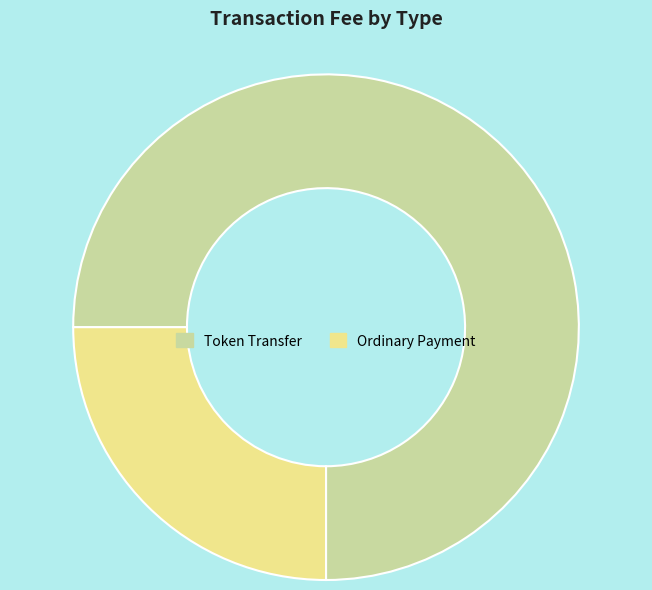

Combined, do Token Transfer and Ordinary Payment account for over 50%?

Yes